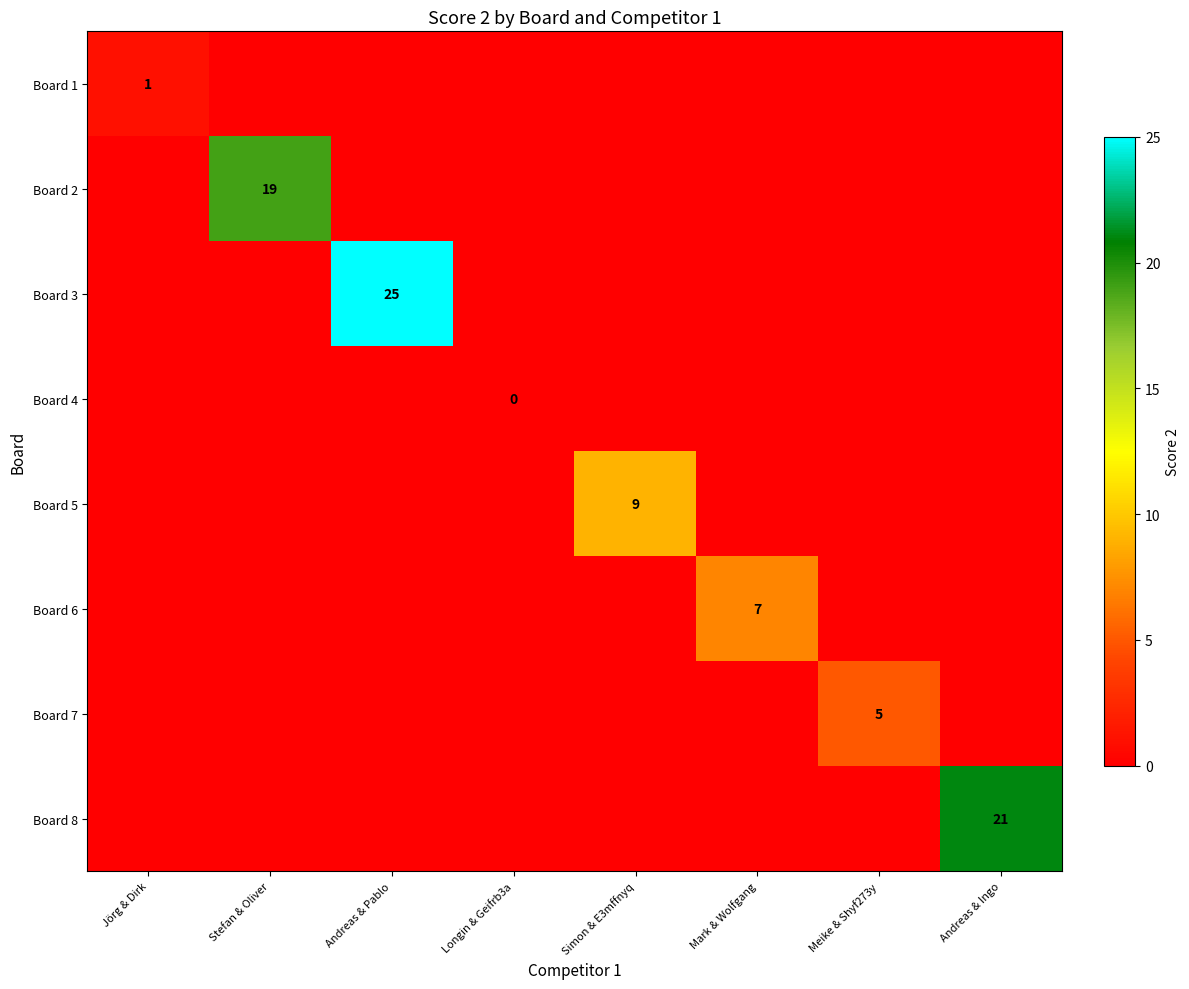

The Board 1 series shows 0 at Jörg & Dirk. True or false?

False